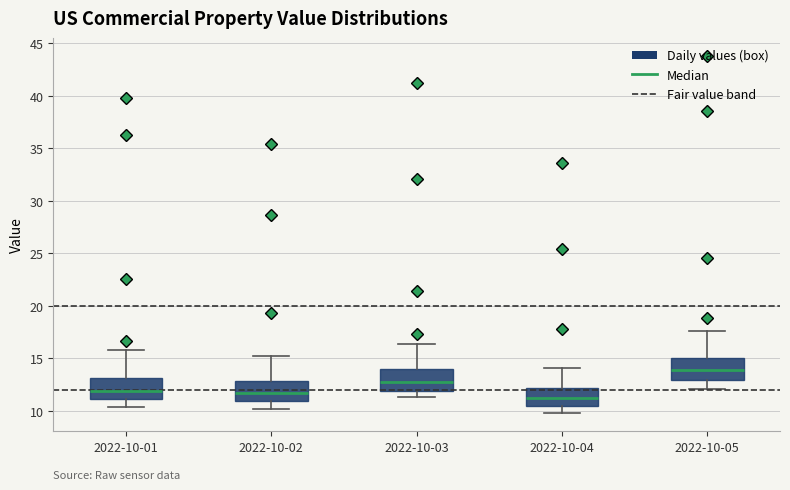

Where does the median line of the box for 2022-10-05 sit on the y-axis? The values are not printed on the chart, so give them approximately, as read against the axis.

14.0